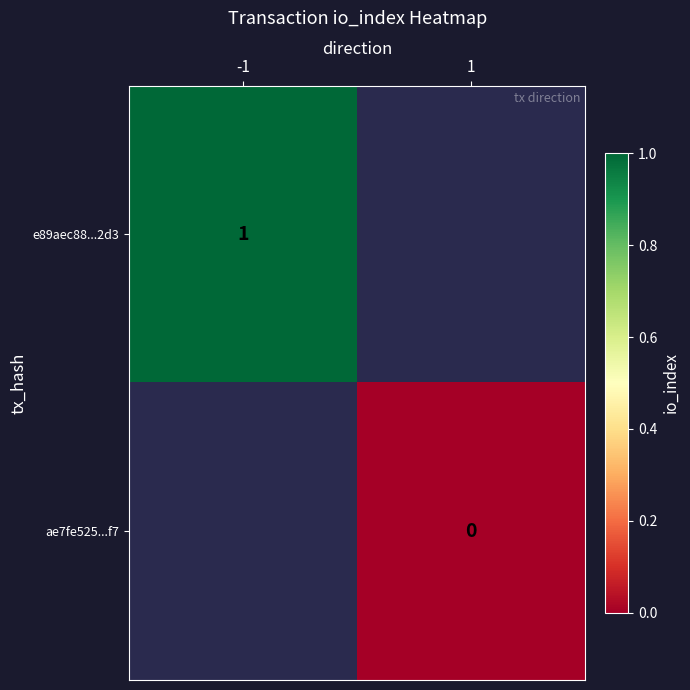

The value of e89aec88...2d3 at -1 is 1. True or false?

True